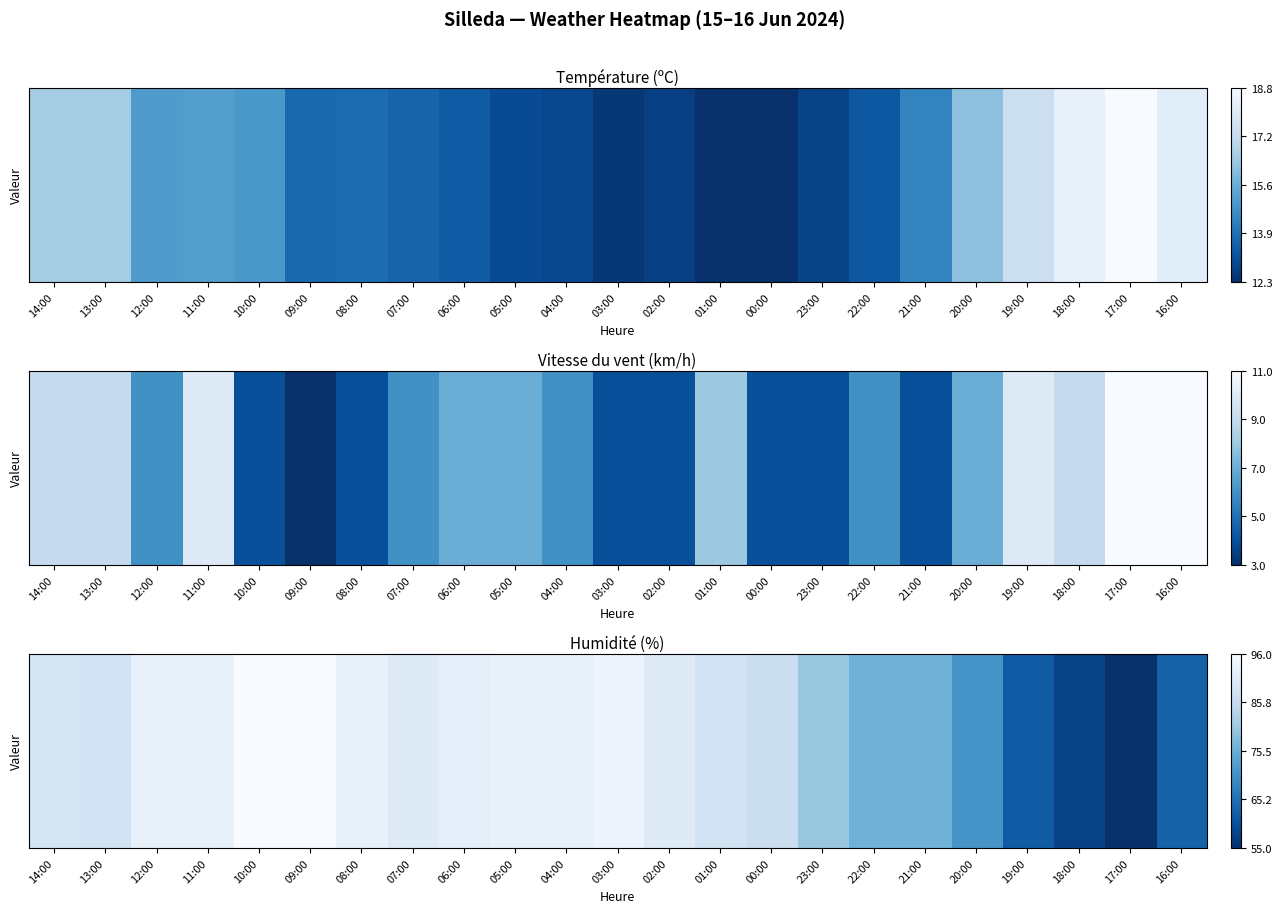

Which category has the lowest value across all series?

17:00